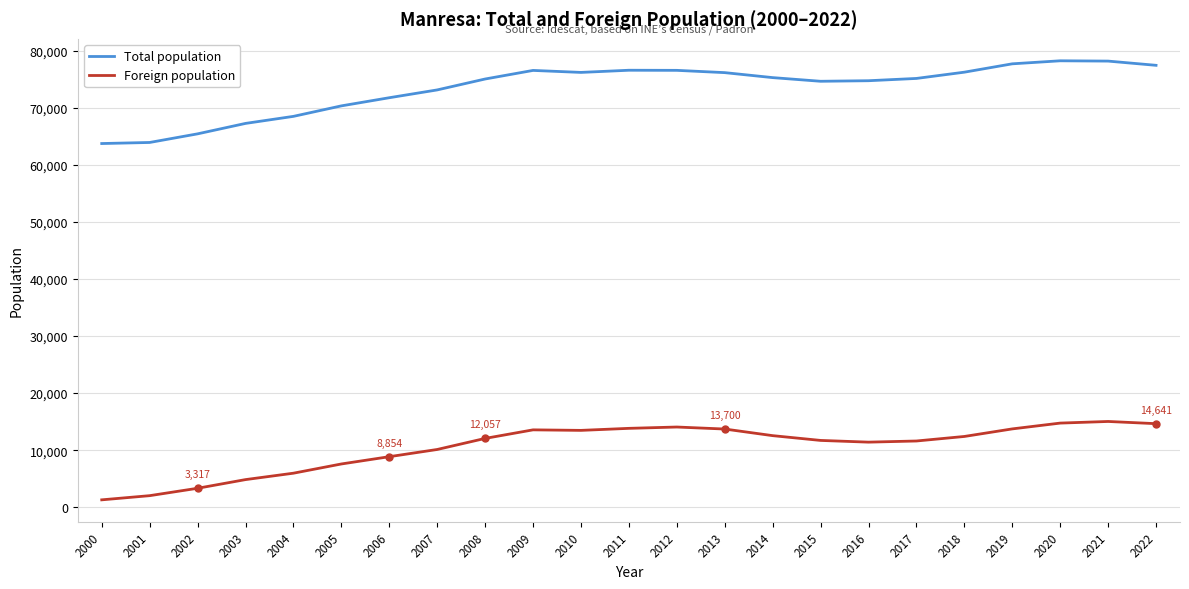

What is the difference between the Foreign population values at 2018 and 2009?

1158